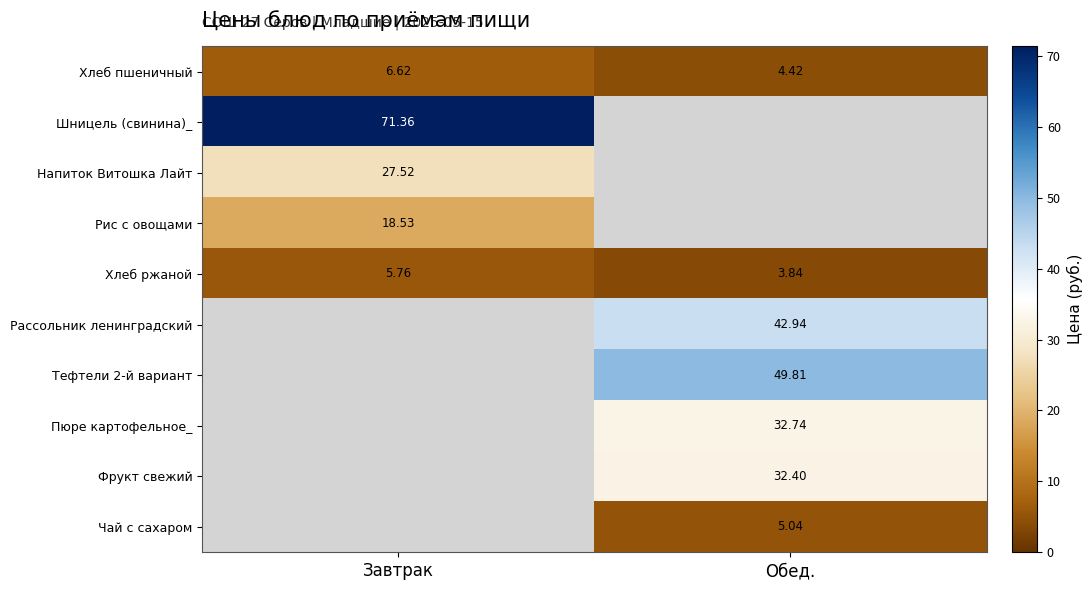

What is the sum of all Хлеб ржаной values?

9.6